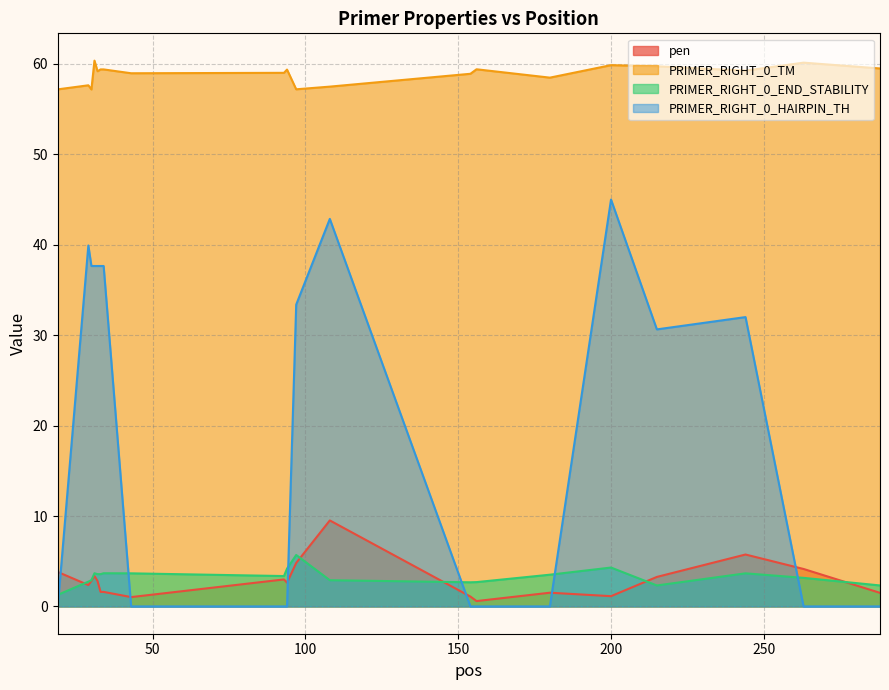

Reading left to right, extract all data points from this chart.

pen: 3.8	2.4	2.8	3.4	2.8	1.6	1.6	1.0	3.0	2.6	4.8	9.5	1.1	0.6	1.5	1.1	3.3	5.7	4.1	1.5
PRIMER_RIGHT_0_TM: 57.2	57.6	57.2	60.4	59.2	59.4	59.4	59.0	59.0	59.4	57.2	57.5	58.9	59.4	58.5	59.9	59.7	59.3	60.1	59.5
PRIMER_RIGHT_0_END_STABILITY: 1.3	2.7	2.9	3.7	3.6	3.6	3.7	3.7	3.4	4.2	5.7	2.9	2.7	2.7	3.5	4.3	2.3	3.7	3.2	2.3
PRIMER_RIGHT_0_HAIRPIN_TH: 0.0	39.9	37.6	37.6	37.6	37.6	37.6	0.0	0.0	0.0	33.4	42.9	0.0	0.0	0.0	45.0	30.6	32.0	0.0	0.0